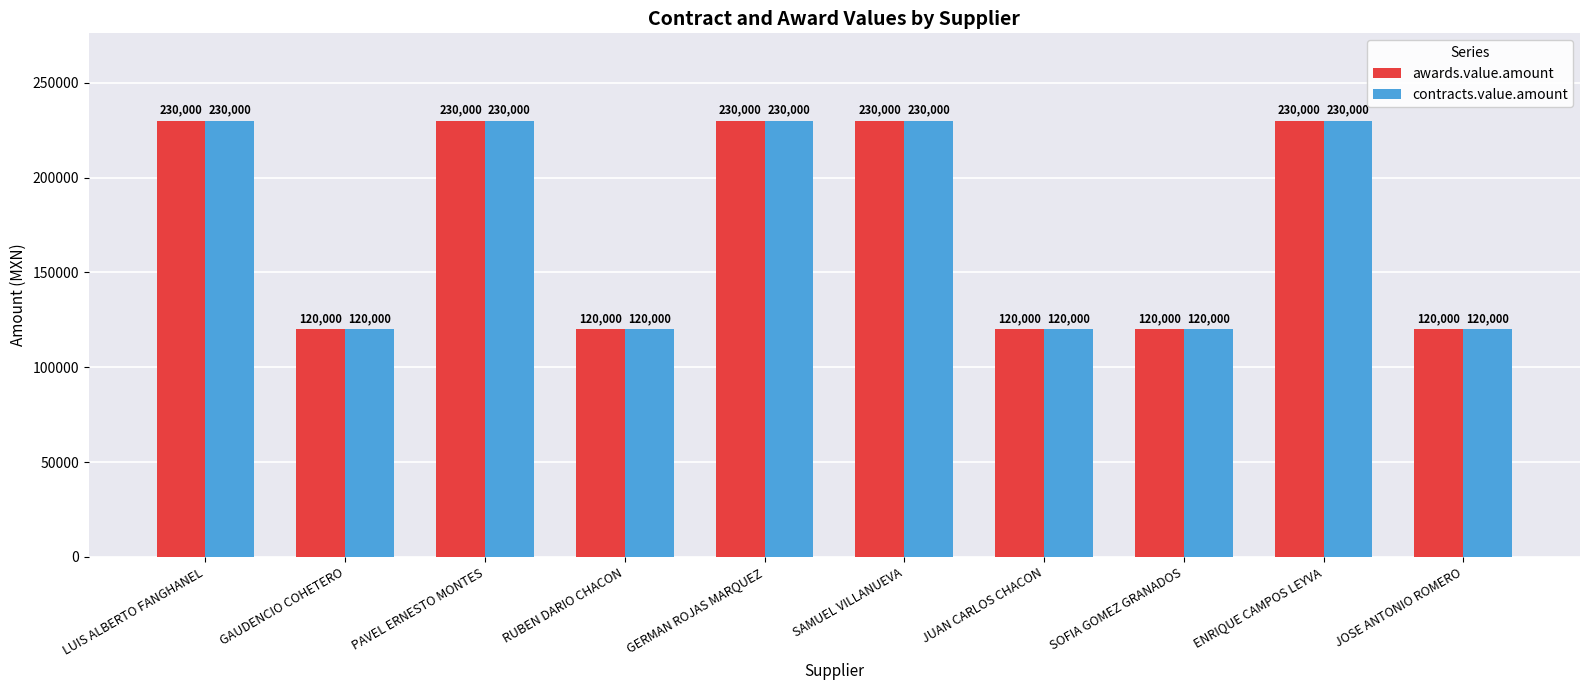

What is the sum of all contracts.value.amount values?

1750000